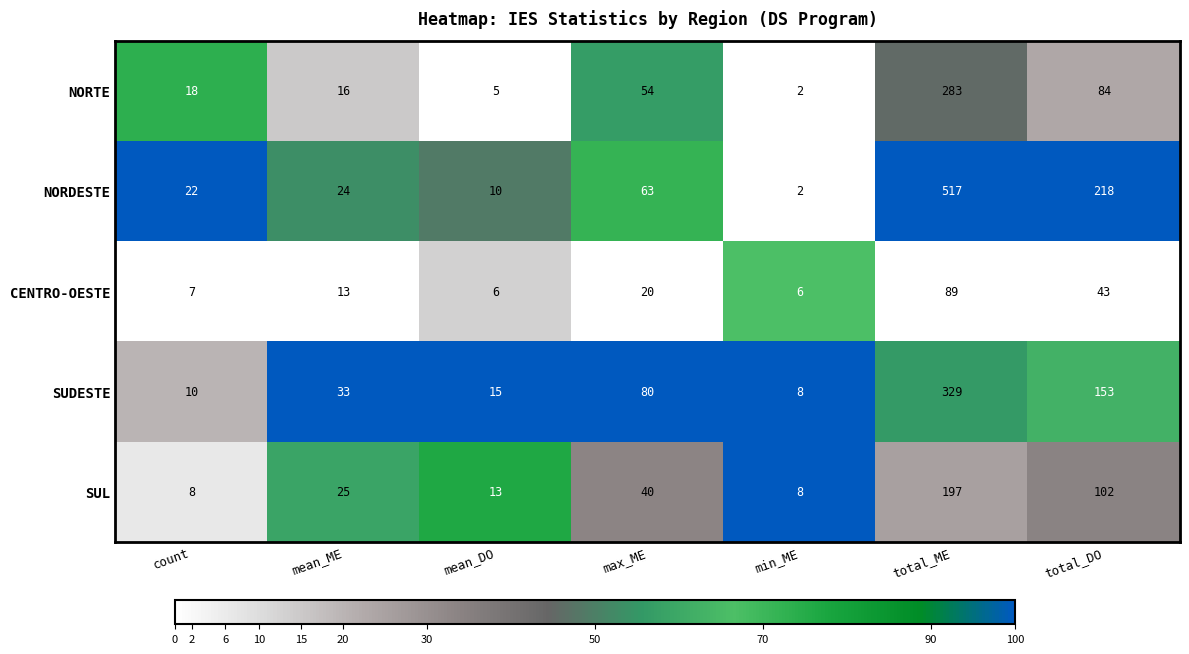

Count the number of categories in the chart.

7